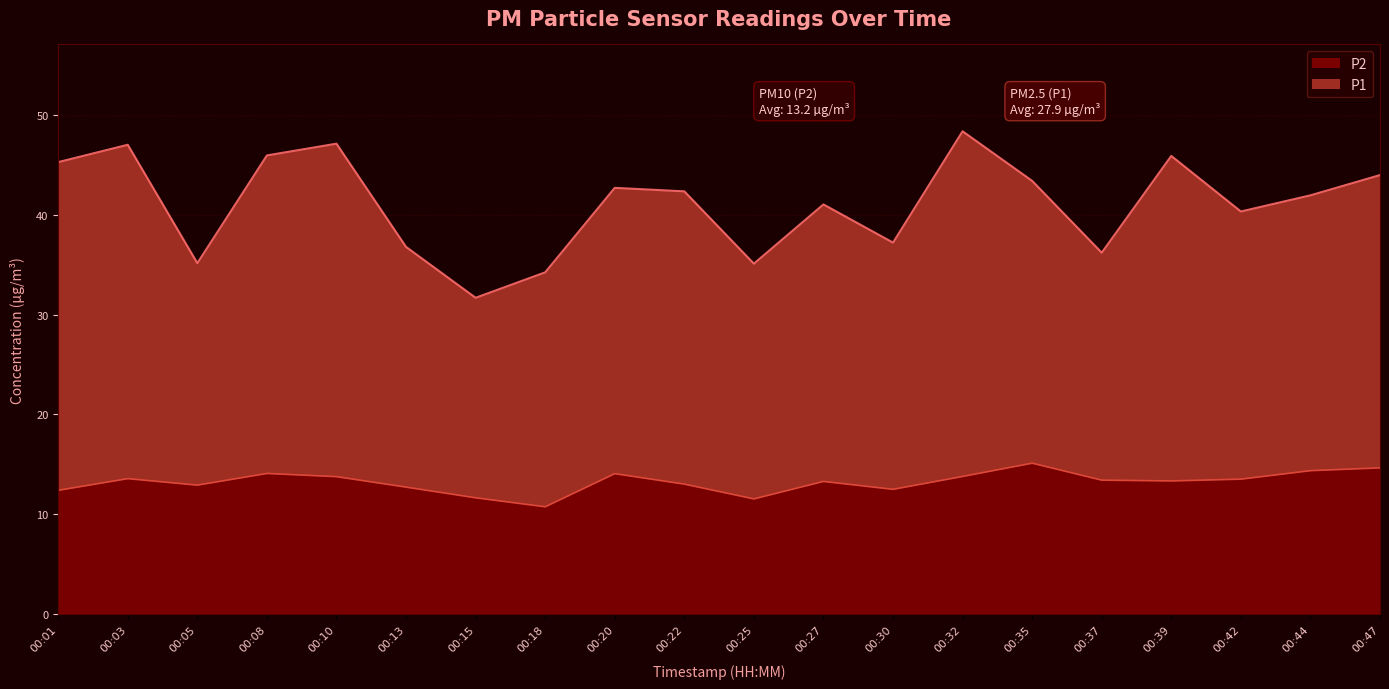

Reading left to right, transcribe all the data shown in this chart.

P1: 00:01=45.3	00:03=47.0	00:05=35.1	00:08=46.0	00:10=47.1	00:13=36.8	00:15=31.7	00:18=34.2	00:20=42.7	00:22=42.4	00:25=35.1	00:27=41.0	00:30=37.2	00:32=48.4	00:35=43.4	00:37=36.2	00:39=45.9	00:42=40.3	00:44=42.0	00:47=44.0
P2: 00:01=12.4	00:03=13.6	00:05=12.9	00:08=14.1	00:10=13.8	00:13=12.7	00:15=11.6	00:18=10.7	00:20=14.1	00:22=13.0	00:25=11.5	00:27=13.3	00:30=12.5	00:32=13.8	00:35=15.1	00:37=13.4	00:39=13.3	00:42=13.5	00:44=14.3	00:47=14.6